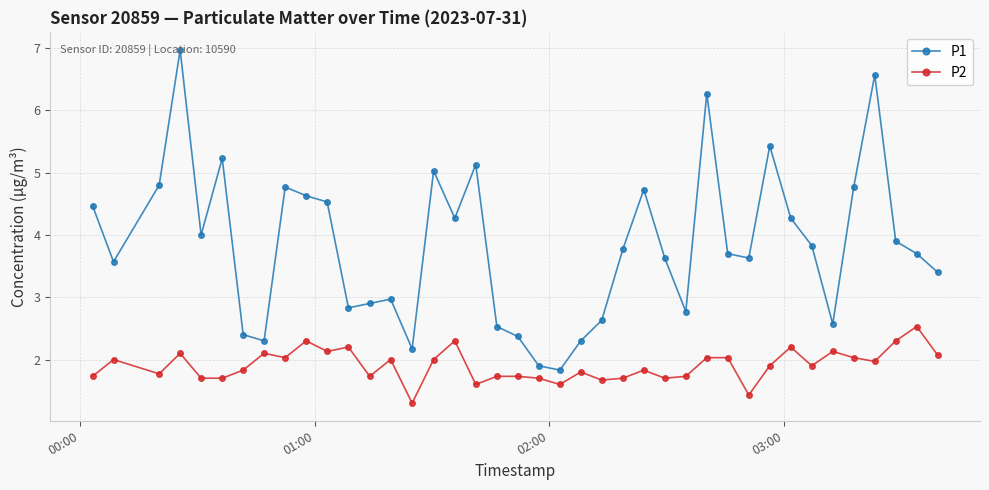

What is the difference between the second highest and minimum values in the P1 series?

4.7